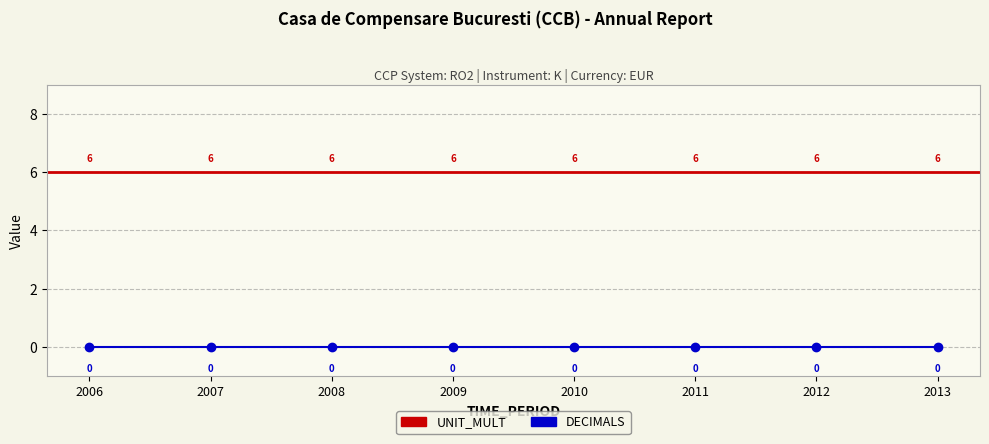

What is the spread (max minus min) of values at 2006?

6